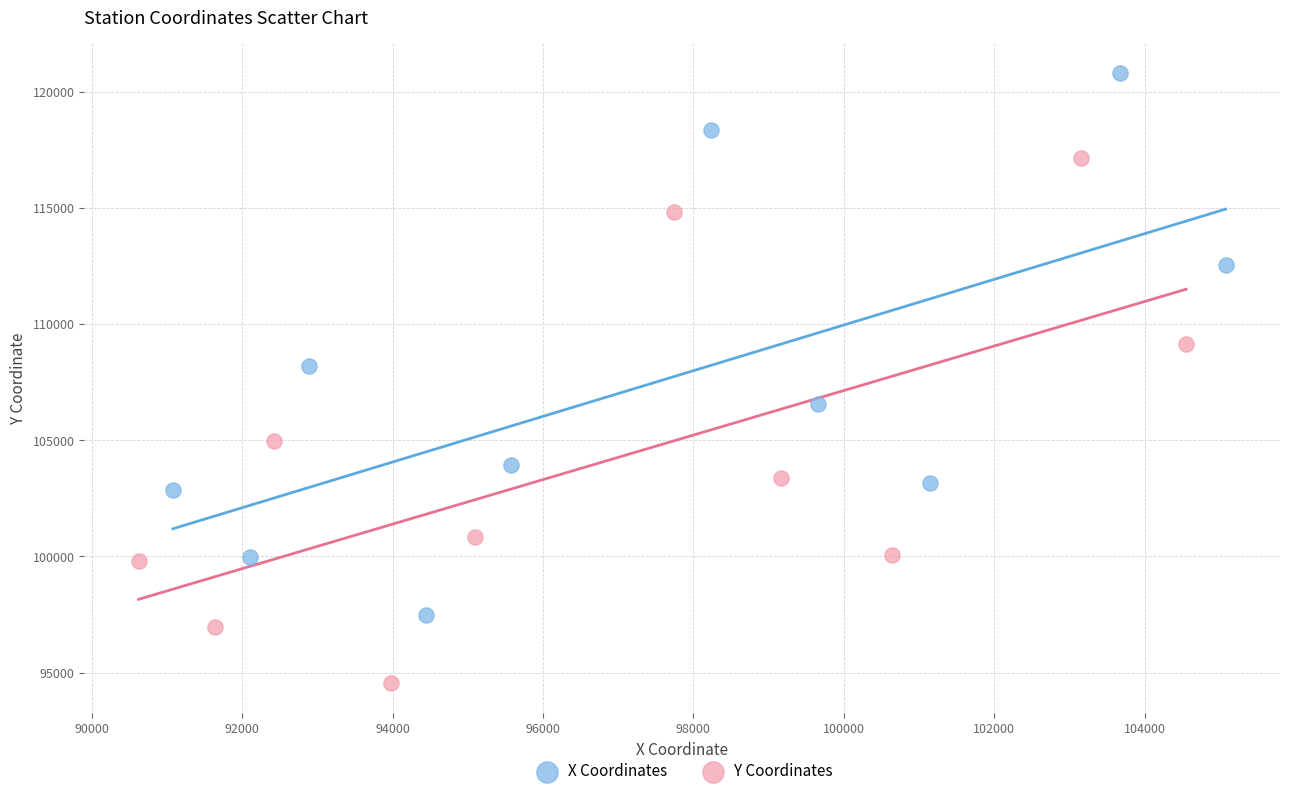

What are all the series names shown in the legend?

X Coordinates, Y Coordinates